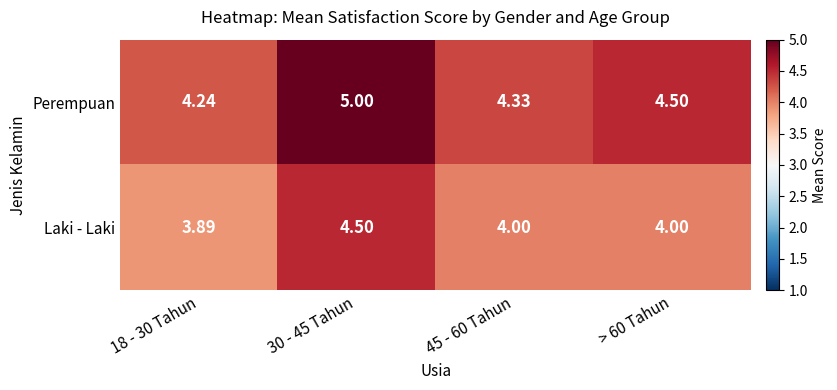

Which series has the largest total across all categories?

Perempuan